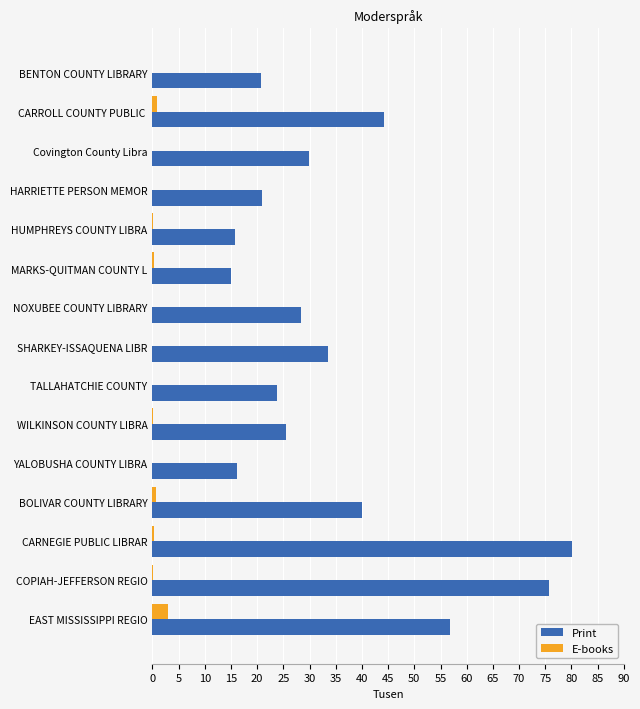

How many categories are shown in the chart?

15